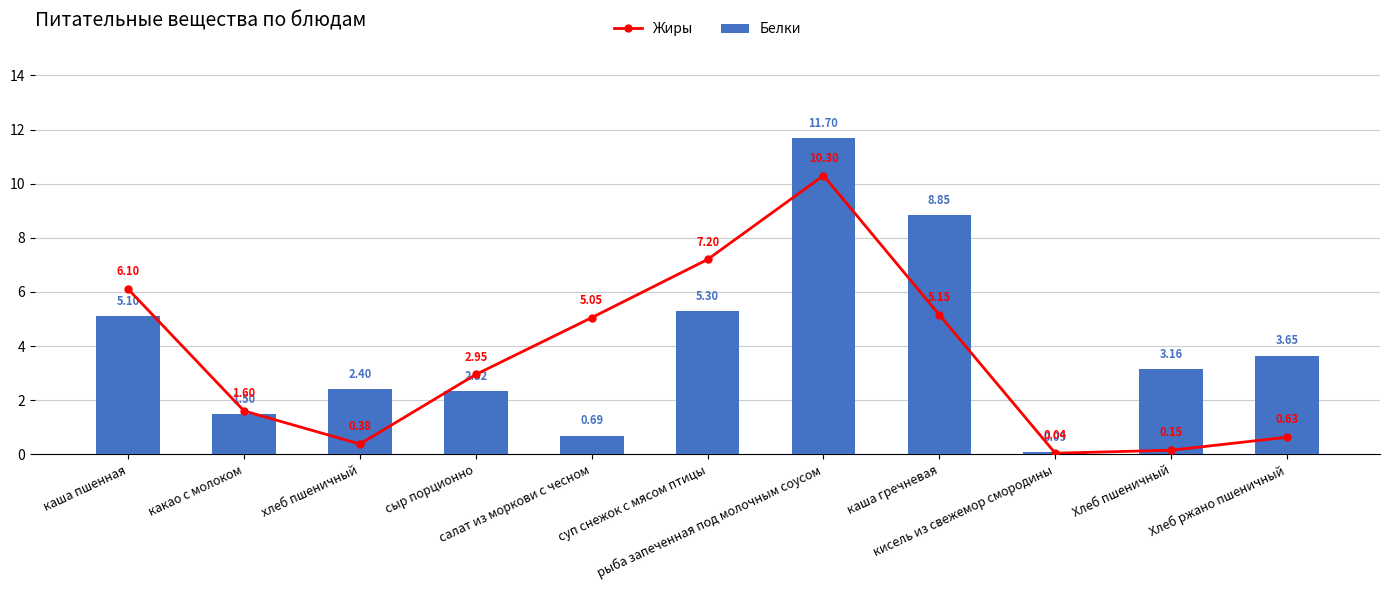

What is the highest value of the Белки series?

11.7